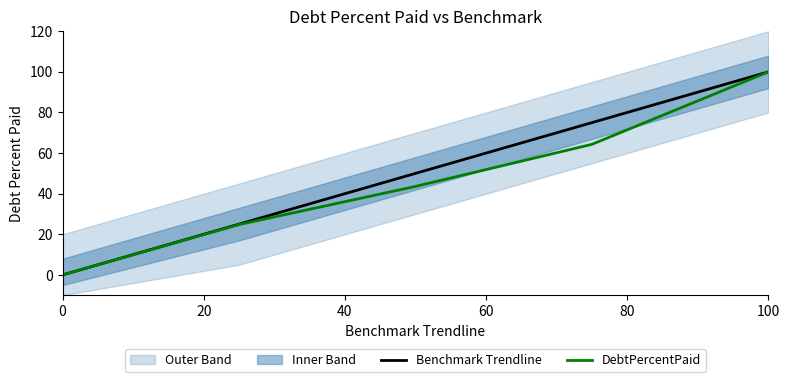

How many data points in DebtPercentPaid are less than 43?

2